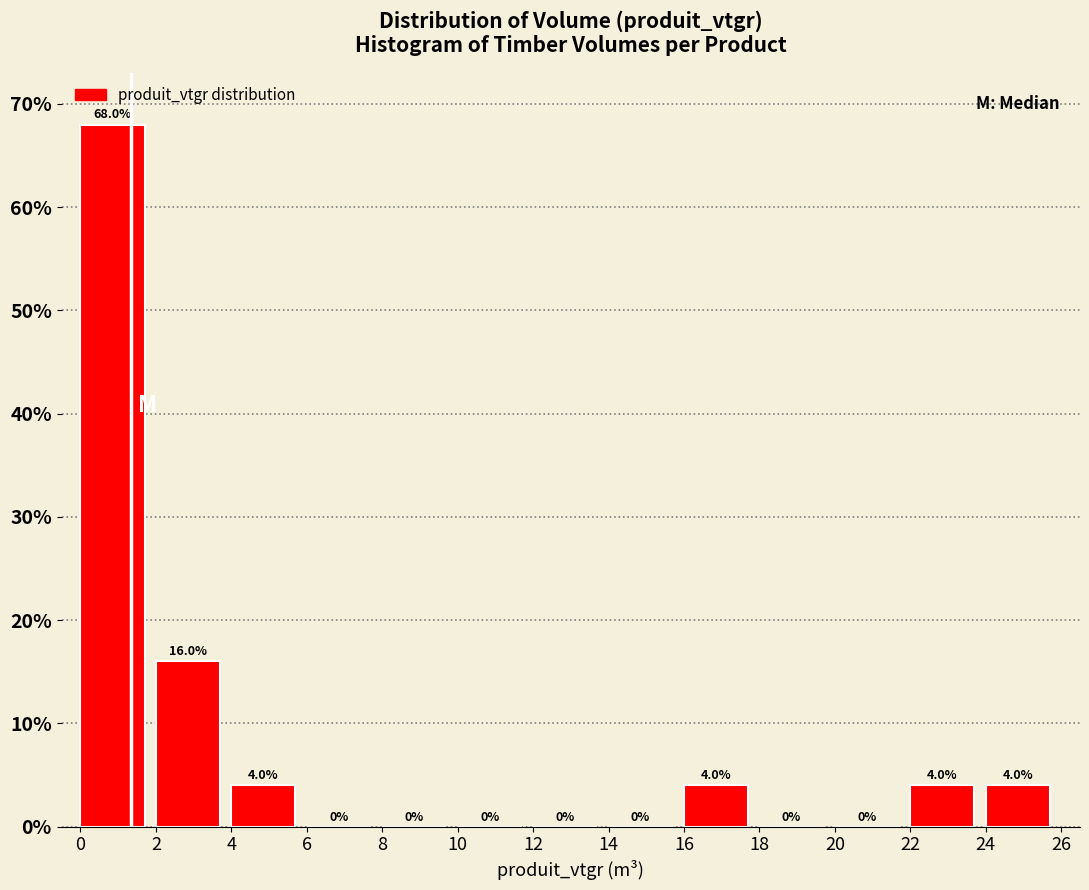

Reading left to right, list every bar in this chart as the range it spans on the x-axis followed by its height.

0 to 2: 68.0
2 to 4: 16.0
4 to 6: 4.0
6 to 8: 0.0
8 to 10: 0.0
10 to 12: 0.0
12 to 14: 0.0
14 to 16: 0.0
16 to 18: 4.0
18 to 20: 0.0
20 to 22: 0.0
22 to 24: 4.0
24 to 26: 4.0